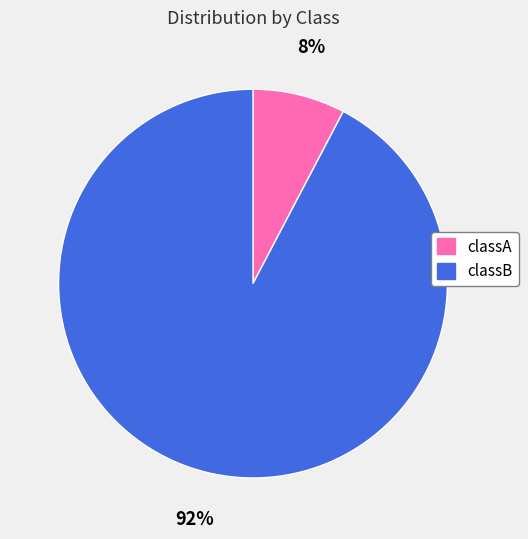

Which category has the smallest portion of the pie?

classA